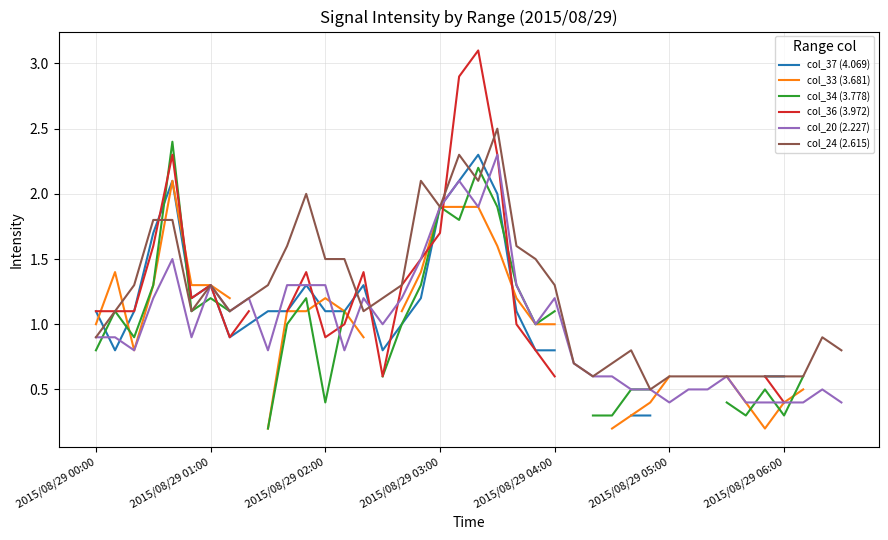

What is the highest value of the col_20 (2.227) series?

2.3